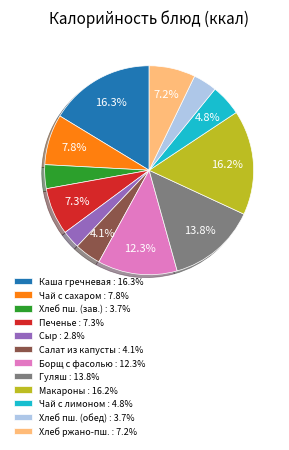

Is Гуляш : 13.8% the majority of the pie?

No